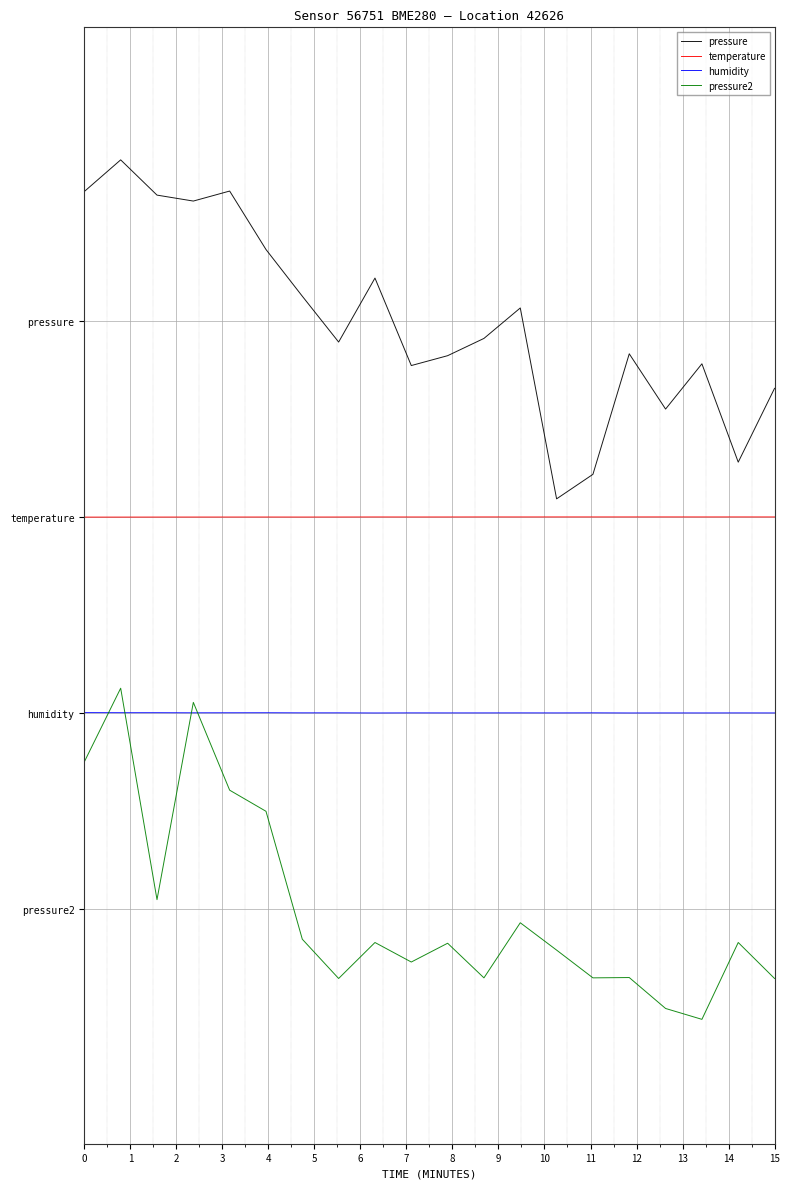

True or false: humidity and pressure intersect in this chart.

False